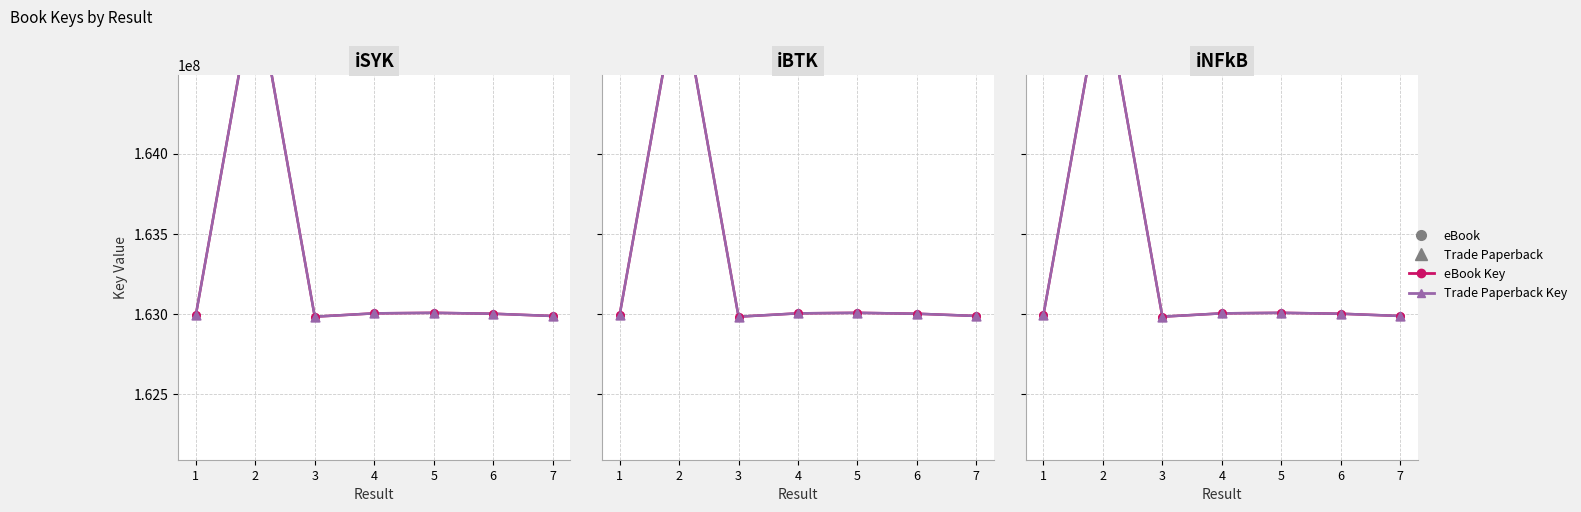

At which category is the sum across all series the highest?

2